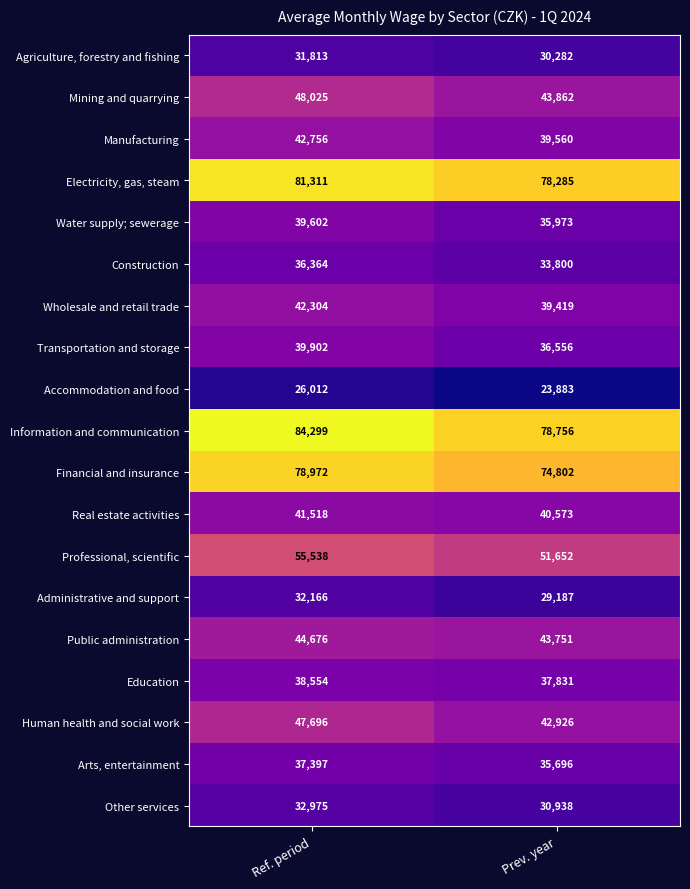

What is the difference between the highest and lowest values at Ref. period?

58287